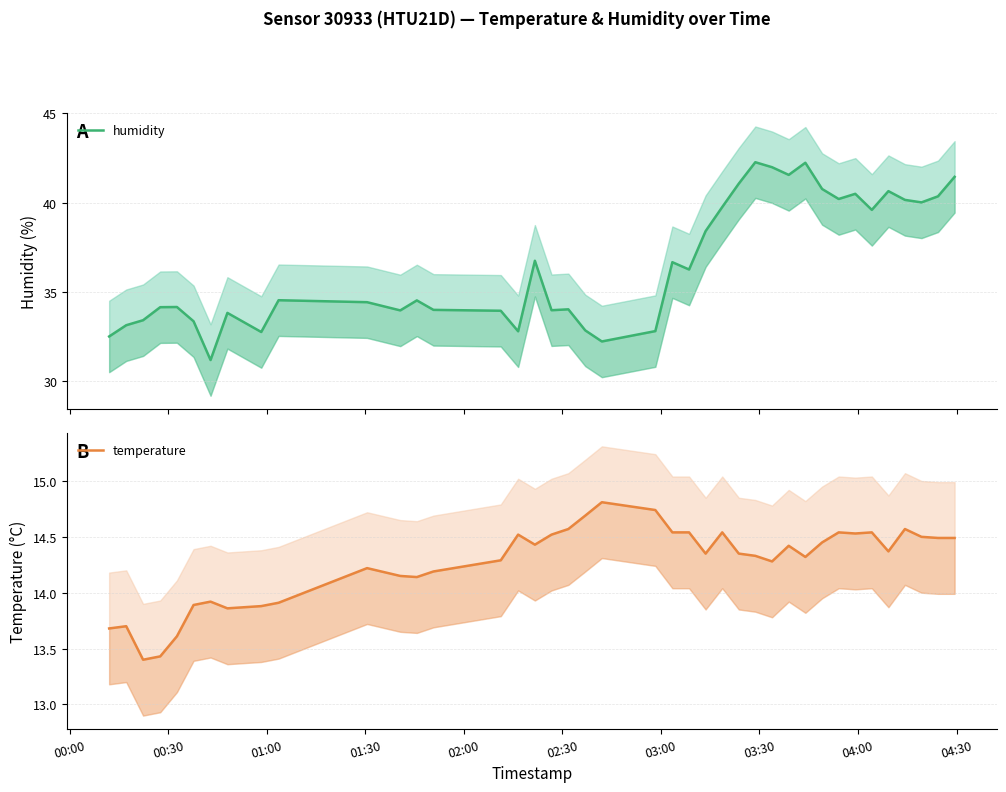

How many lines are shown in the chart?

2